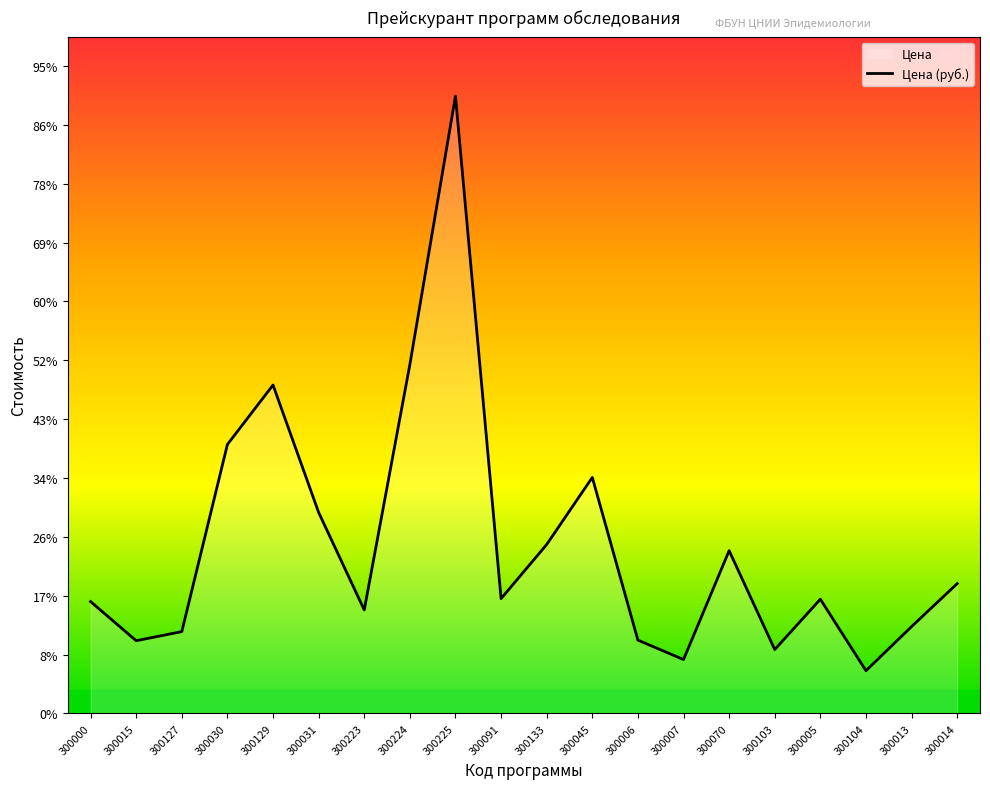

True or false: the data shows 2205 at 300014.

True